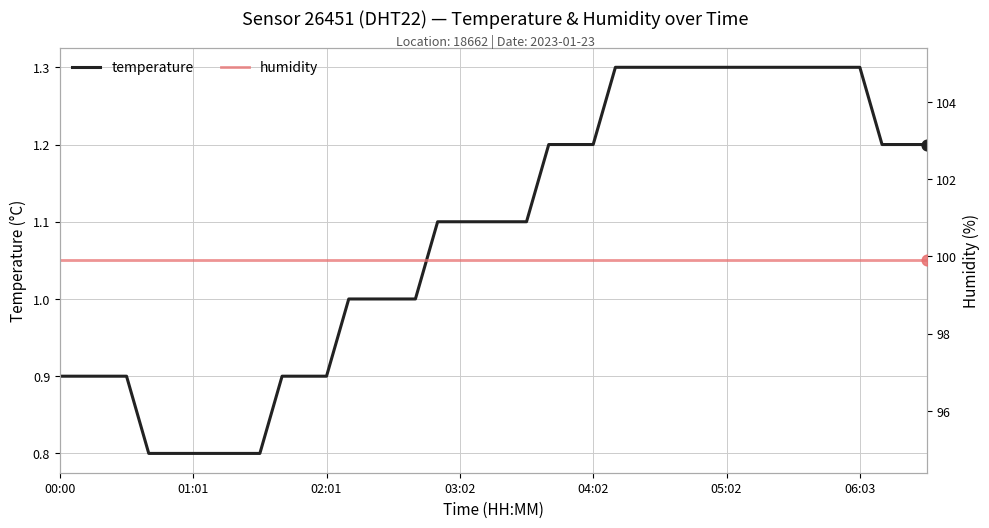

Which series contains the highest Y value?

humidity